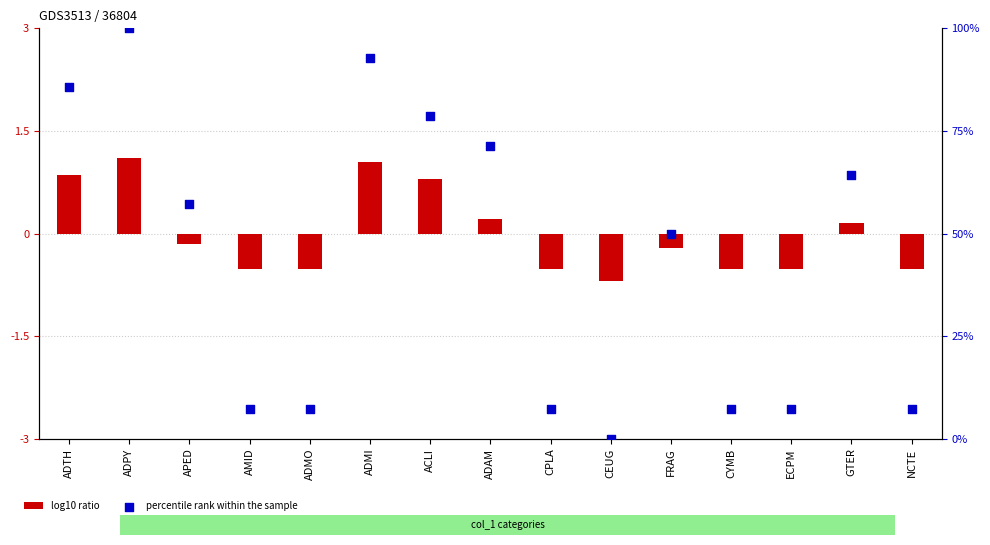

Which series contains the highest Y value?

percentile rank within the sample